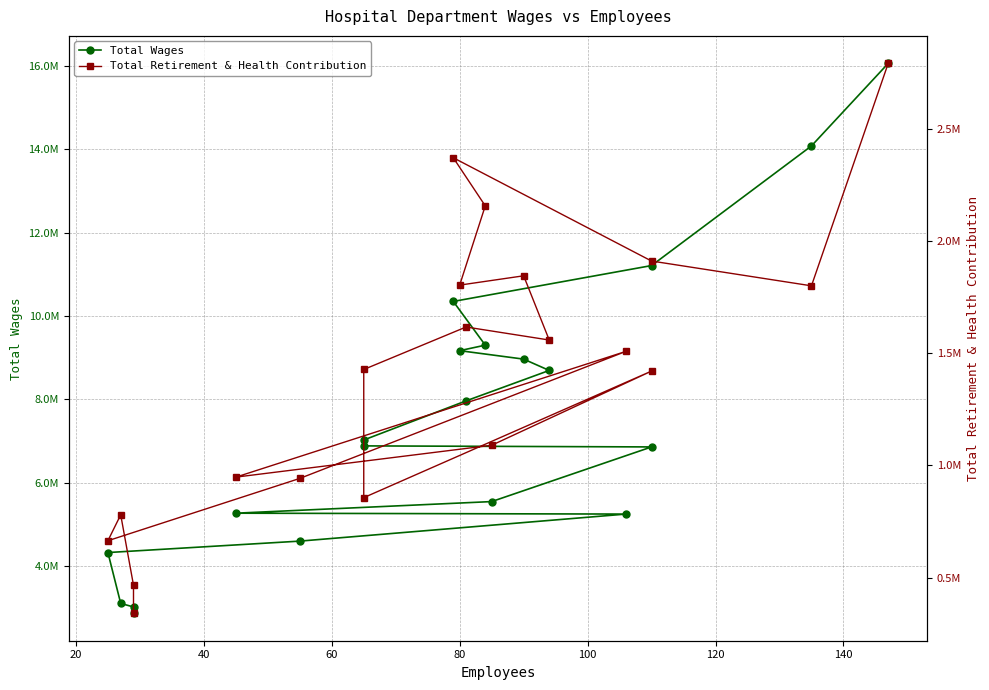

Does the chart display data point markers on the line(s)?

Yes